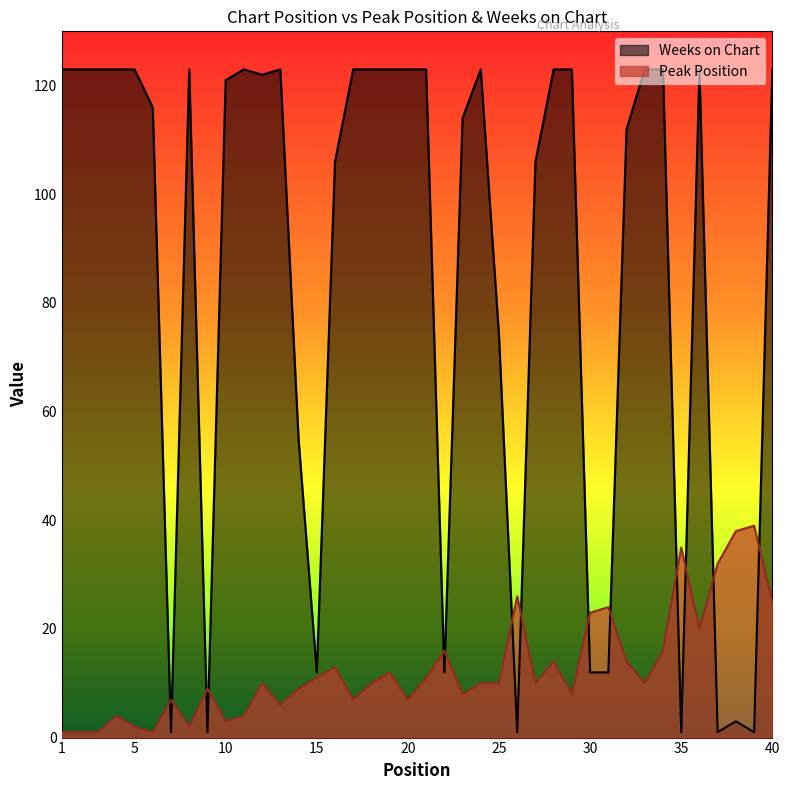

In Weeks on Chart, how many points are lower than both neighbors (excluding endpoints)?

9